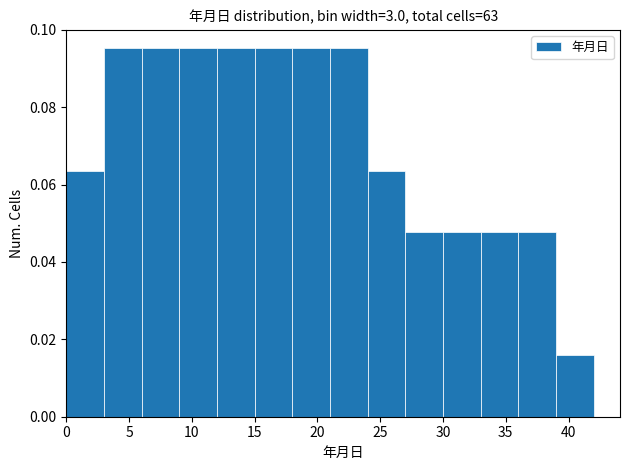

Reading left to right, transcribe this chart: for each bar, give the range it covers on the x-axis and its height. The values are not printed on the chart, so give them approximately, as read against the axis.

0 to 3: 0.064
3 to 6: 0.096
6 to 9: 0.096
9 to 12: 0.096
12 to 15: 0.096
15 to 18: 0.096
18 to 21: 0.096
21 to 24: 0.096
24 to 27: 0.064
27 to 30: 0.048
30 to 33: 0.048
33 to 36: 0.048
36 to 39: 0.048
39 to 42: 0.016